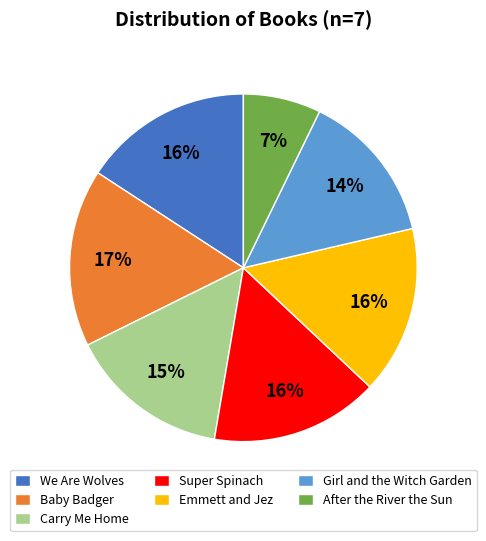

How many segments does this pie chart have?

7